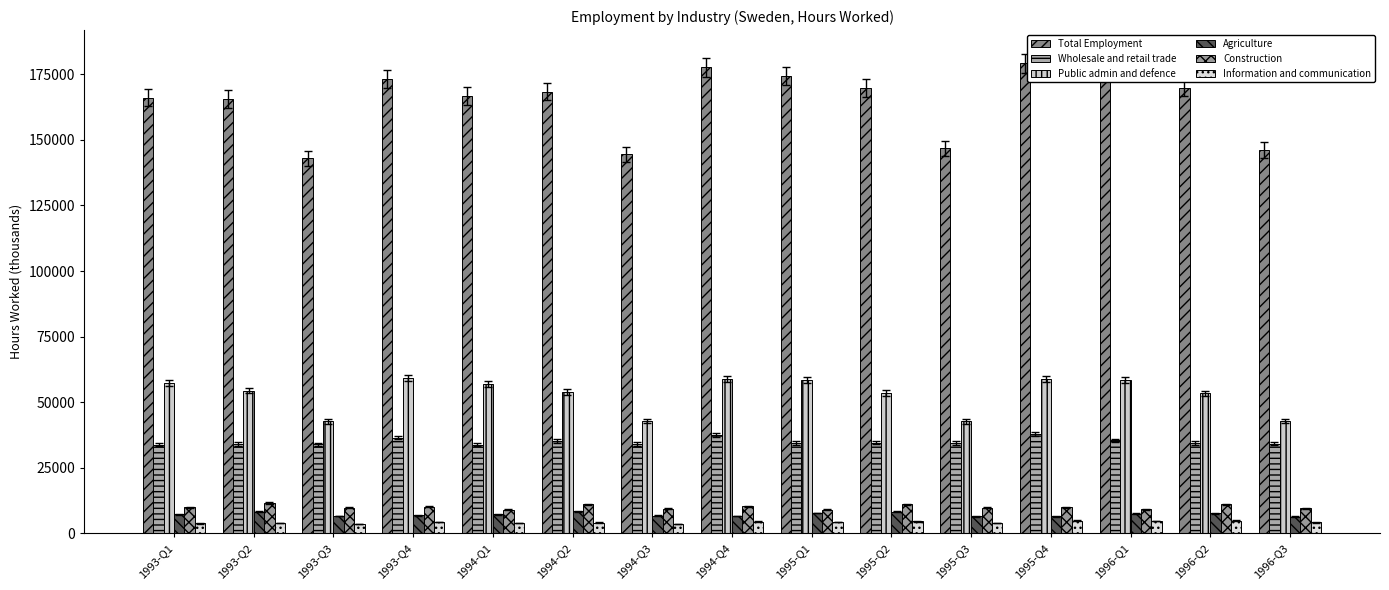

What position from the left is 1994-Q1?

5